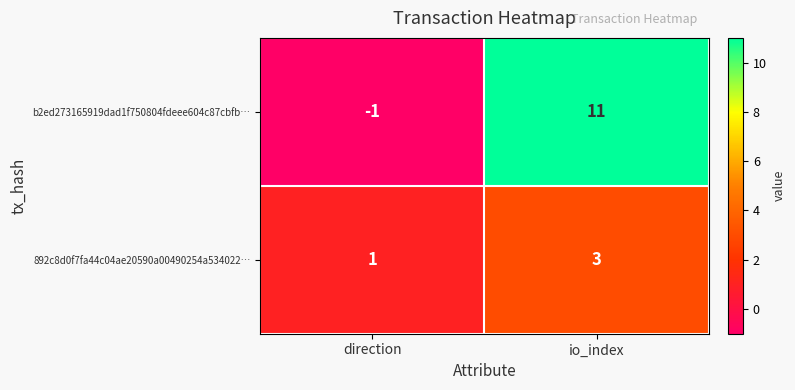

Reading right to left, what are all the values shown in this chart?

b2ed273165919dad1f750804fdeee604c87cbfb…: io_index=11	direction=-1
892c8d0f7fa44c04ae20590a00490254a534022…: io_index=3	direction=1